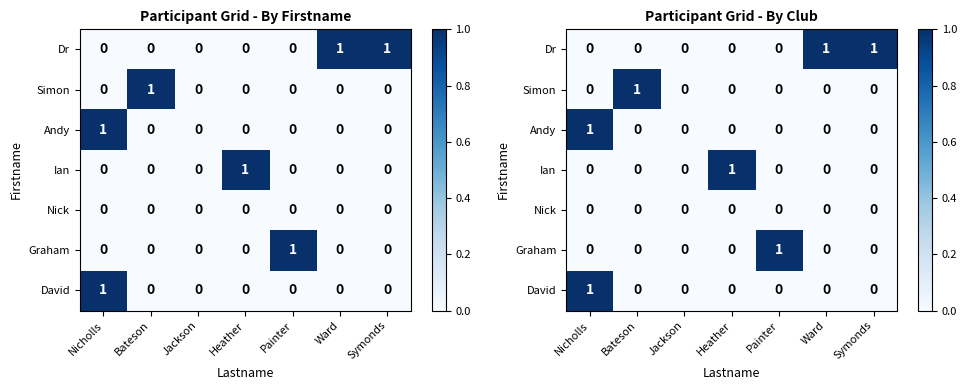

At which category does the chart reach its minimum across all series?

Nicholls